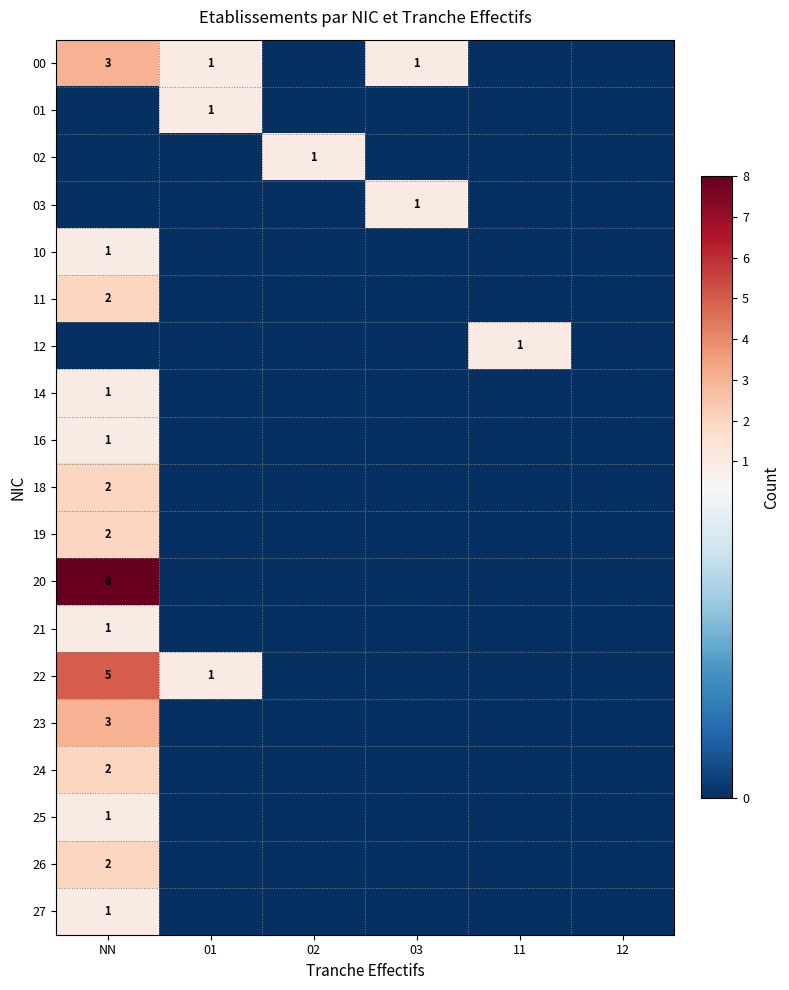

Which label corresponds to the smallest value in the chart?

02